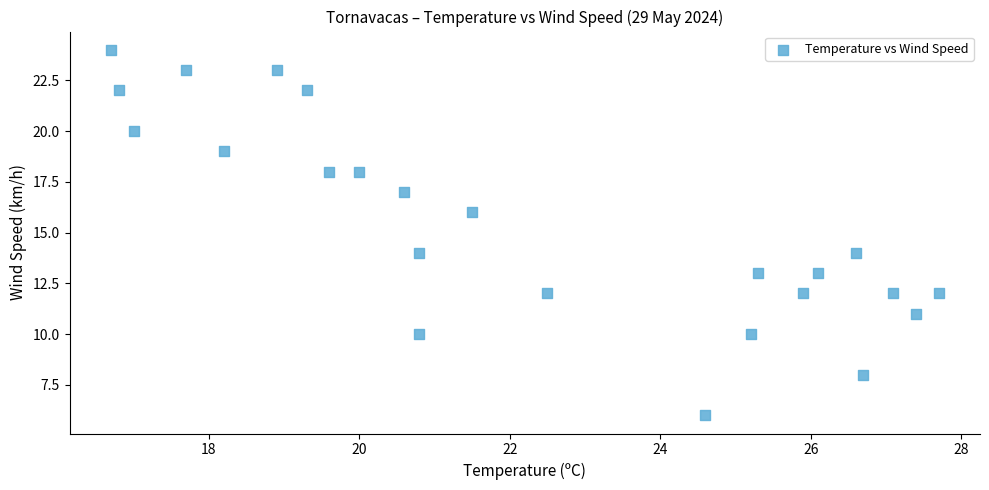

What is the range of Y values (max minus min)?

18